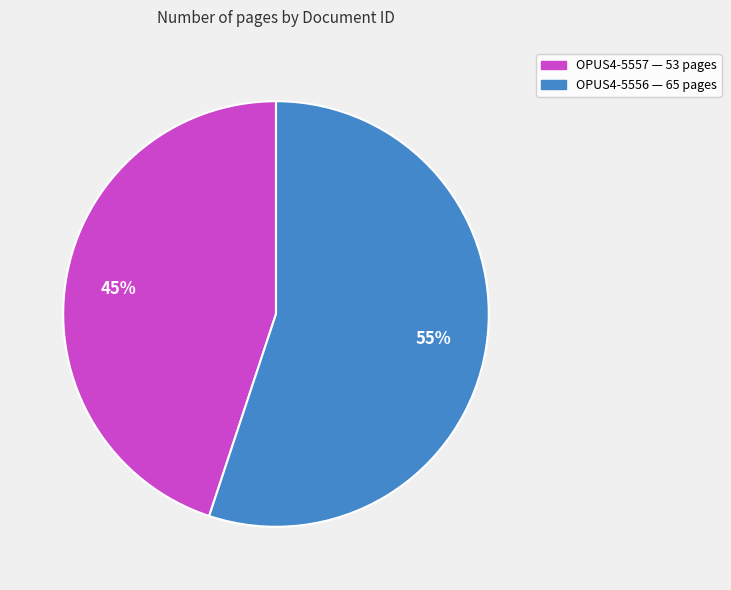

Count the number of slices in the pie.

2